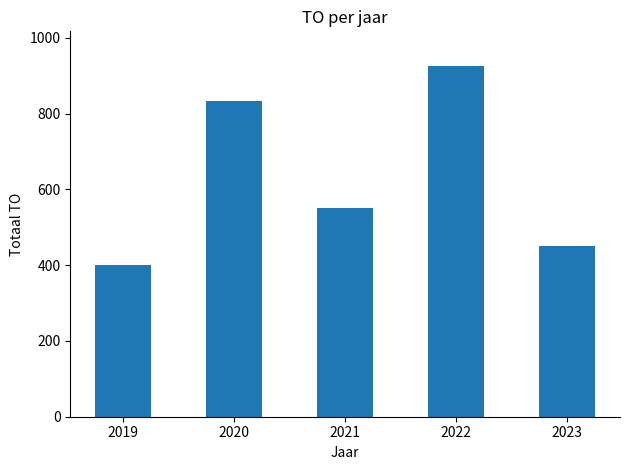

Where is the data nearest to the value 662?

2021